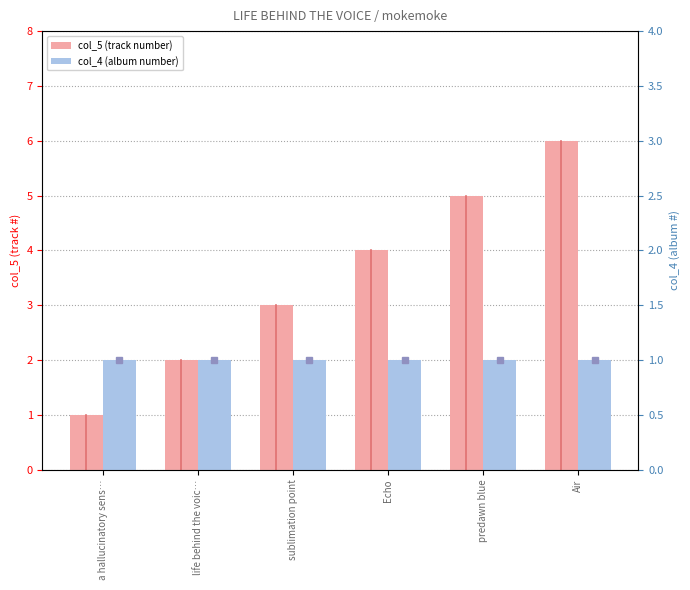

Which series has the largest total across all categories?

col_5 (track number)